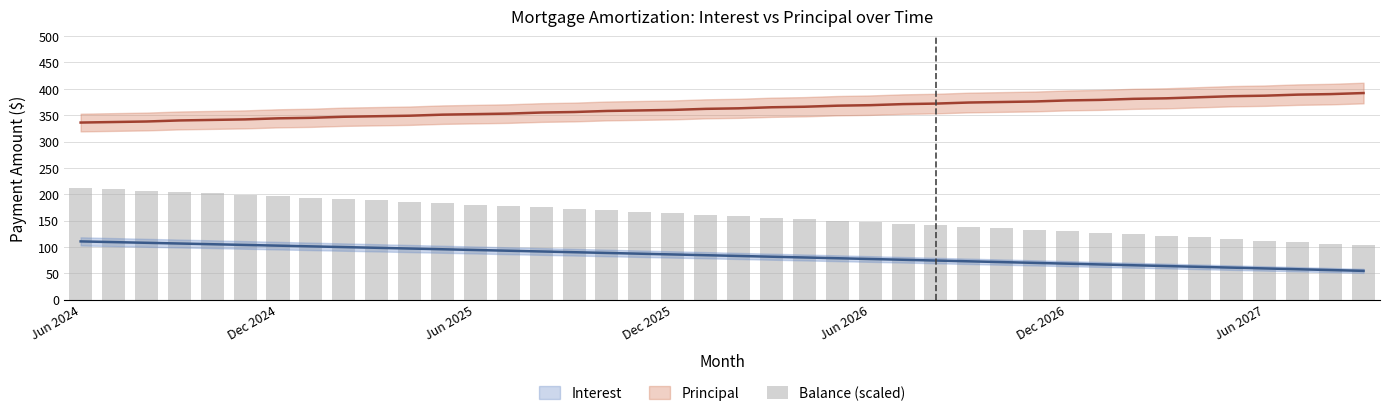

The value at 20 is 272.8. True or false?

False